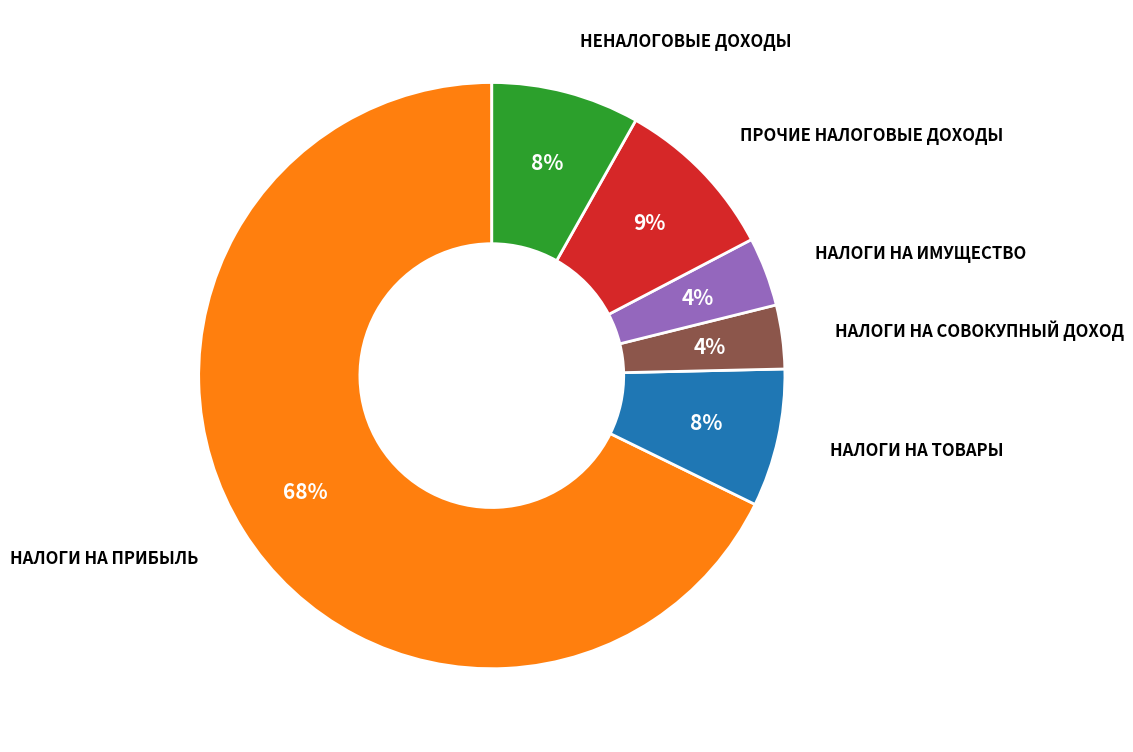

Is there any slice that represents more than half of the pie?

Yes